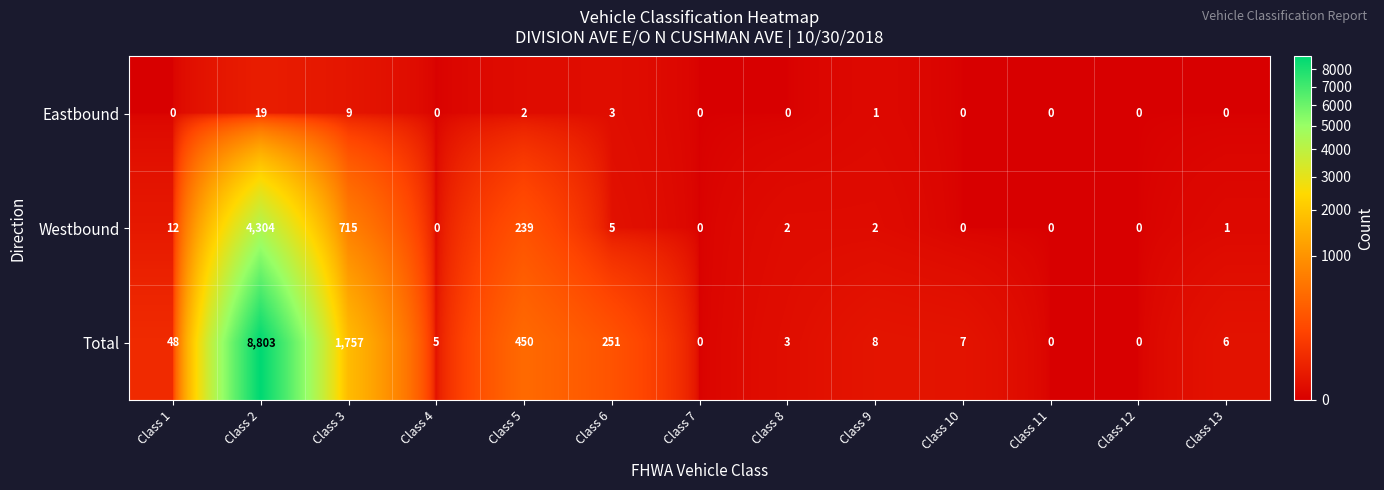

The Eastbound series shows 0 at Class 8. True or false?

True